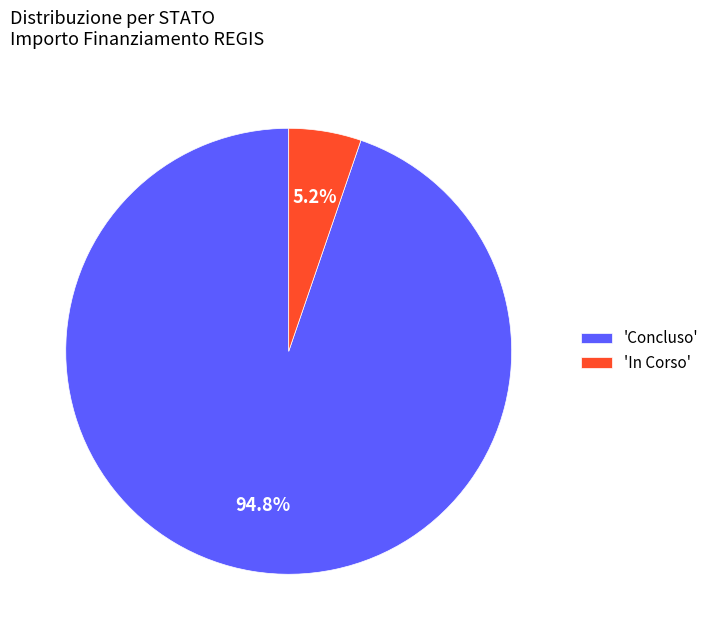

Is 'In Corso' the majority of the pie?

No